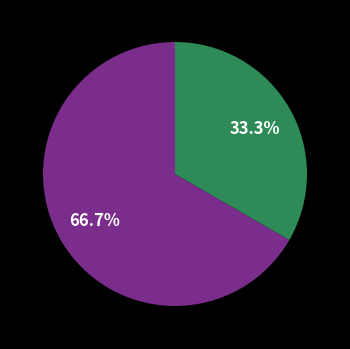

Is there any slice that represents more than half of the pie?

Yes